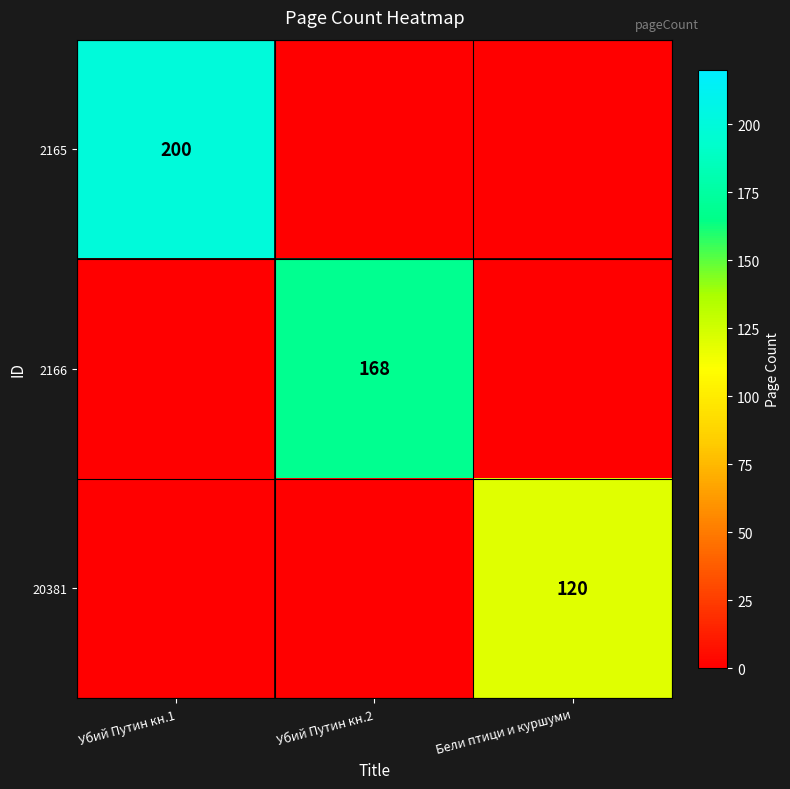

How many values in 2165 are above zero?

1